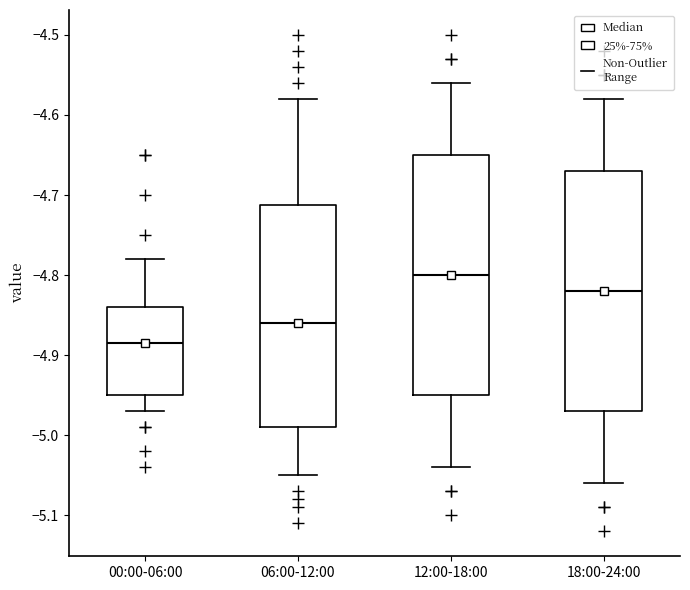

Which box's median line is the highest?

12:00-18:00